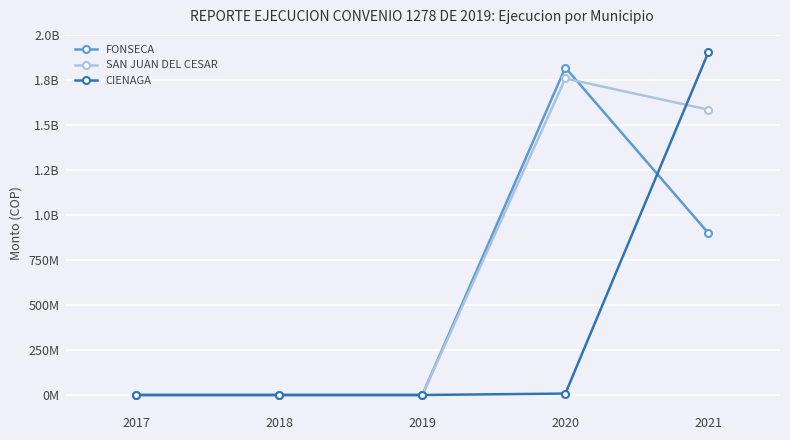

What is the spread (max minus min) of values at 2020?

1813559145.2